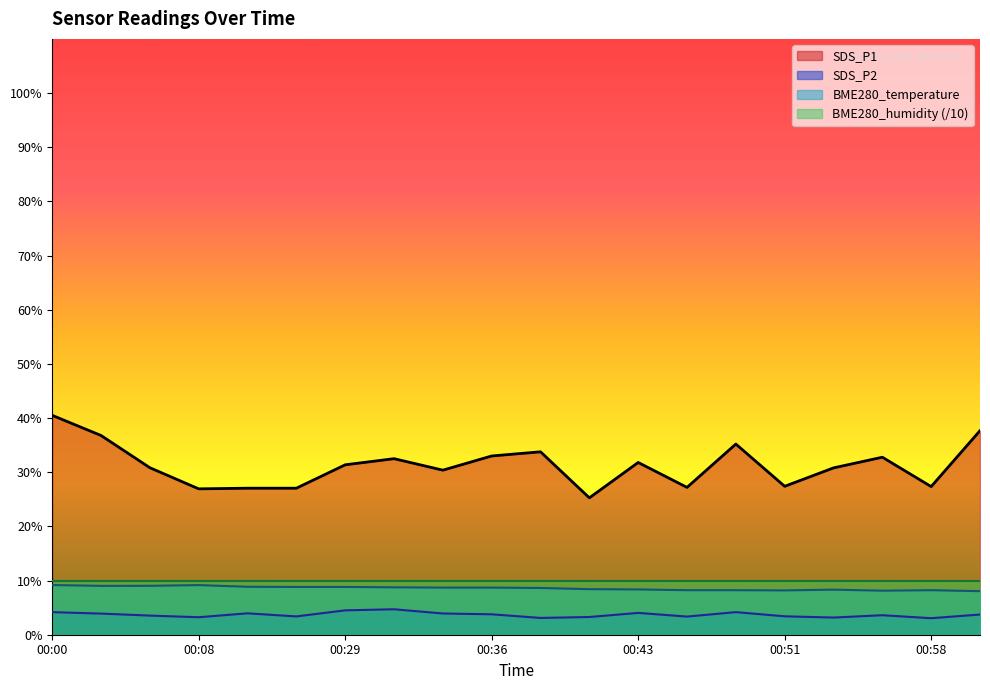

How many lines are shown in the chart?

4